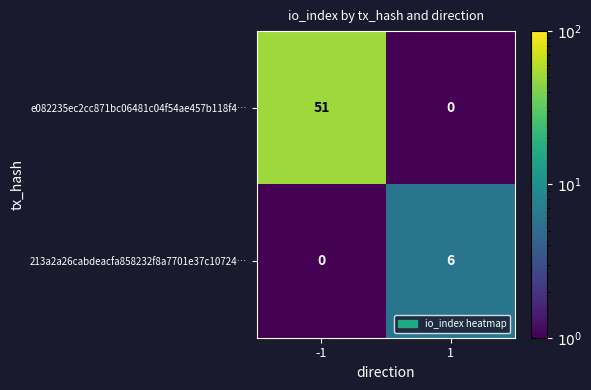

Is the value of e082235ec2cc871bc06481c04f54ae457b118f4… at -1 greater than the value of 213a2a26cabdeacfa858232f8a7701e37c10724… at 1?

Yes